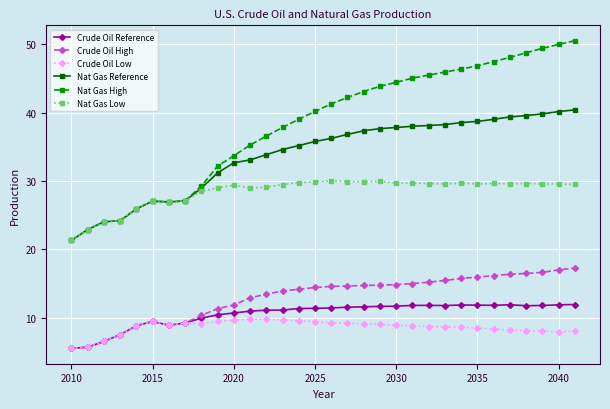

Rank the series by their maximum value, from highest to lowest.

Nat Gas High, Nat Gas Reference, Nat Gas Low, Crude Oil High, Crude Oil Reference, Crude Oil Low